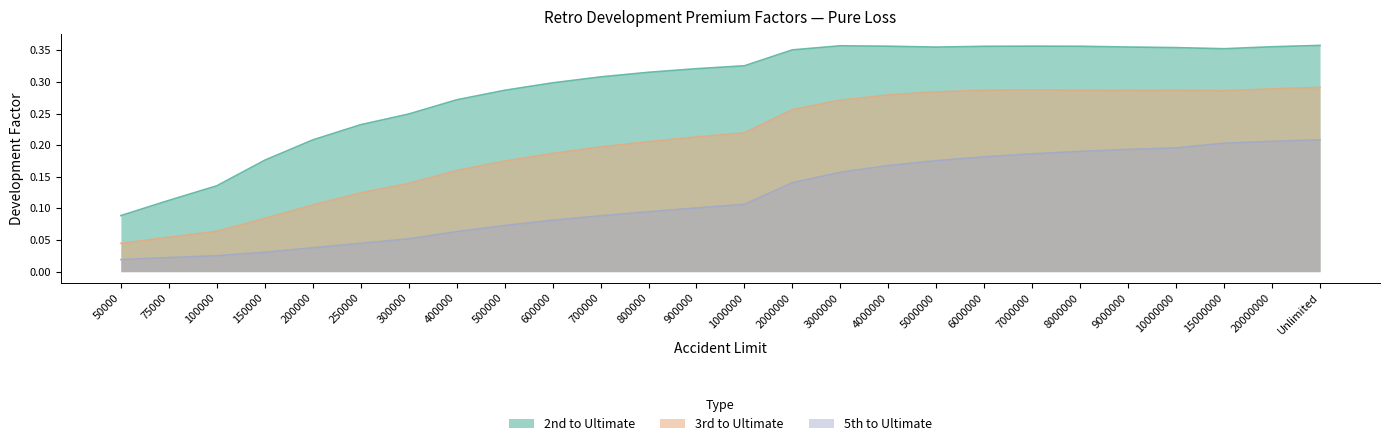

Reading left to right, what are all the values shown in this chart?

2nd to Ultimate: 0.1	0.1	0.1	0.2	0.2	0.2	0.2	0.3	0.3	0.3	0.3	0.3	0.3	0.3	0.4	0.4	0.4	0.4	0.4	0.4	0.4	0.4	0.4	0.4	0.4	0.4
3rd to Ultimate: 0.0	0.1	0.1	0.1	0.1	0.1	0.1	0.2	0.2	0.2	0.2	0.2	0.2	0.2	0.3	0.3	0.3	0.3	0.3	0.3	0.3	0.3	0.3	0.3	0.3	0.3
5th to Ultimate: 0.0	0.0	0.0	0.0	0.0	0.0	0.1	0.1	0.1	0.1	0.1	0.1	0.1	0.1	0.1	0.2	0.2	0.2	0.2	0.2	0.2	0.2	0.2	0.2	0.2	0.2